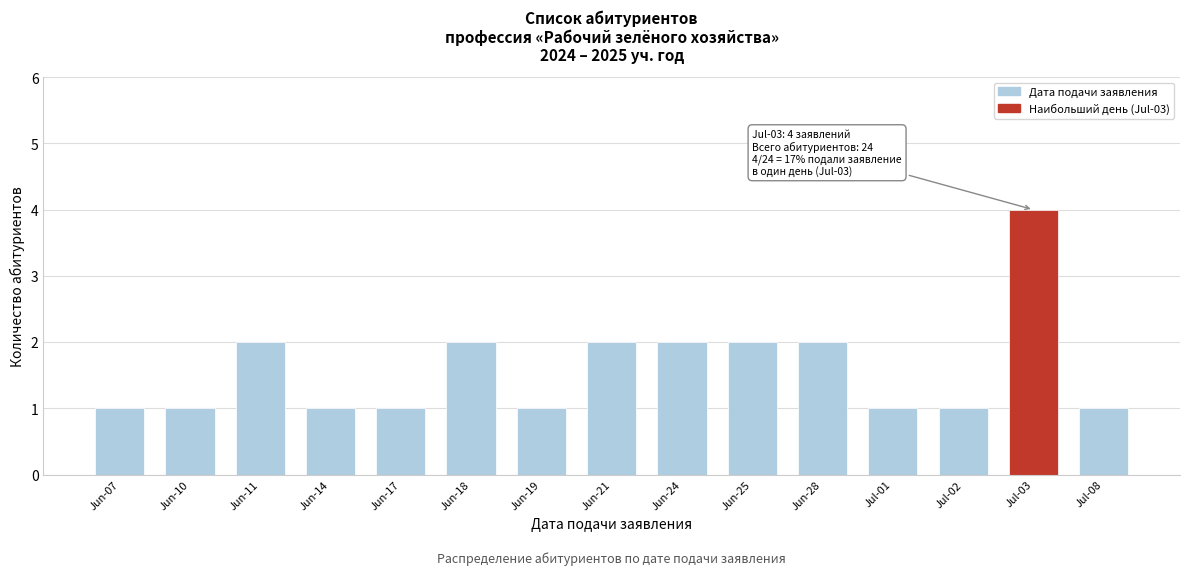

Reading left to right, extract all data points from this chart.

Jun-07=1	Jun-10=1	Jun-11=2	Jun-14=1	Jun-17=1	Jun-18=2	Jun-19=1	Jun-21=2	Jun-24=2	Jun-25=2	Jun-28=2	Jul-01=1	Jul-02=1	Jul-03=4	Jul-08=1